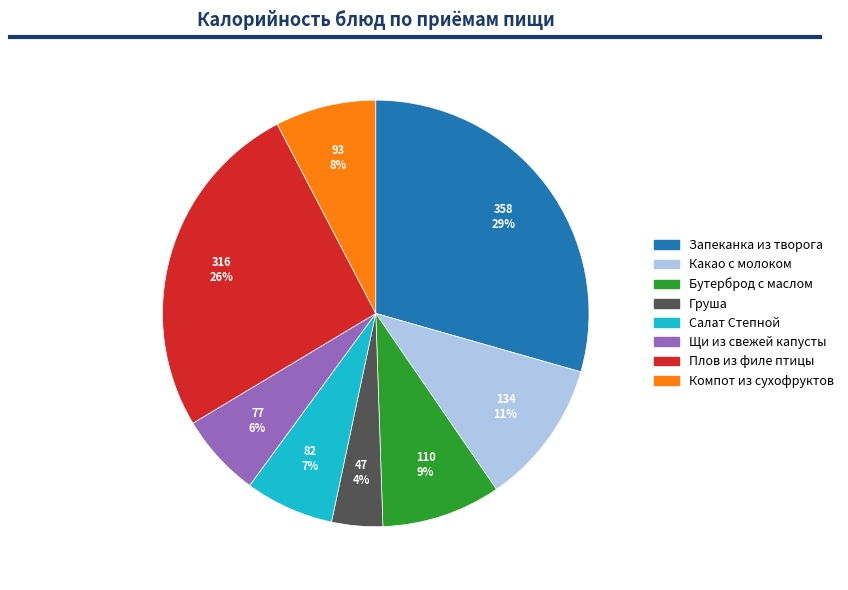

To the nearest percent, what is the average slice percentage?

12%